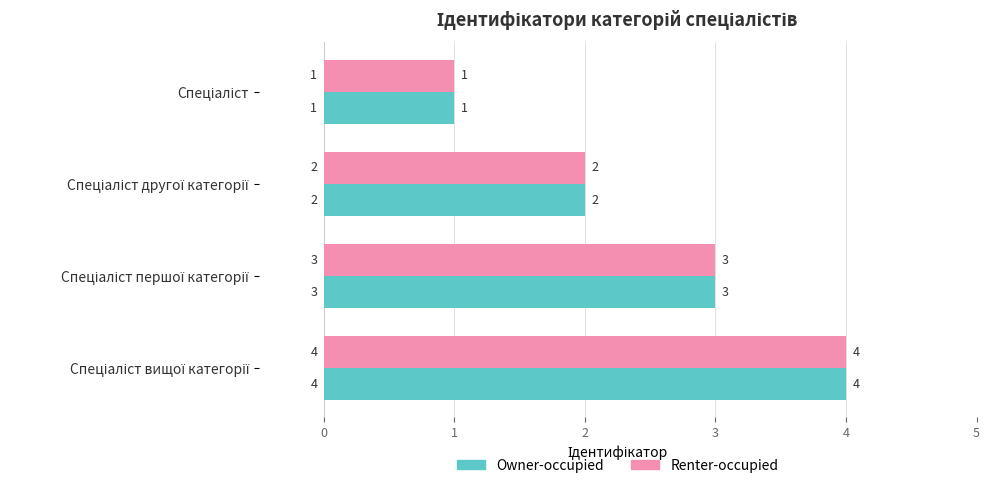

How many data points in Owner-occupied are less than 3?

2